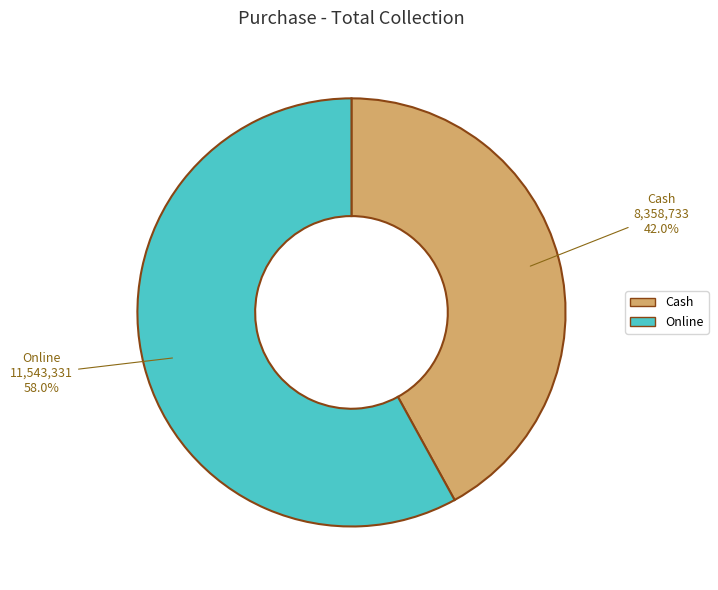

To the nearest percent, what is the difference between the largest and smallest slice percentages?

16%